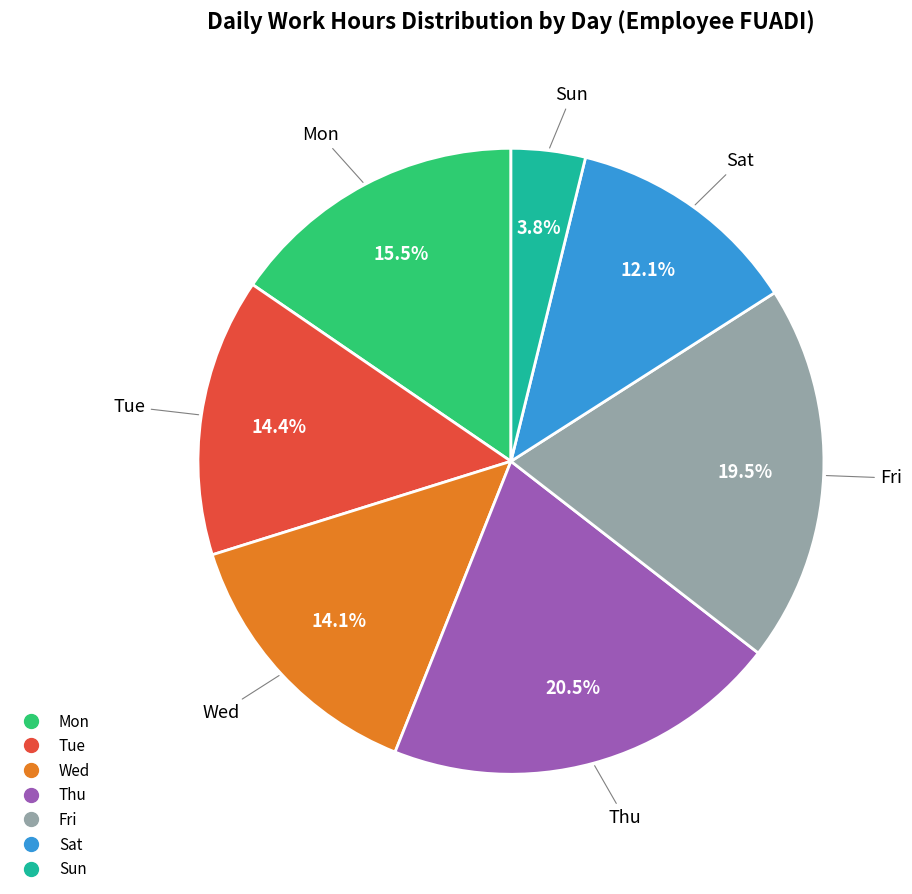

Does any single category account for the majority?

No